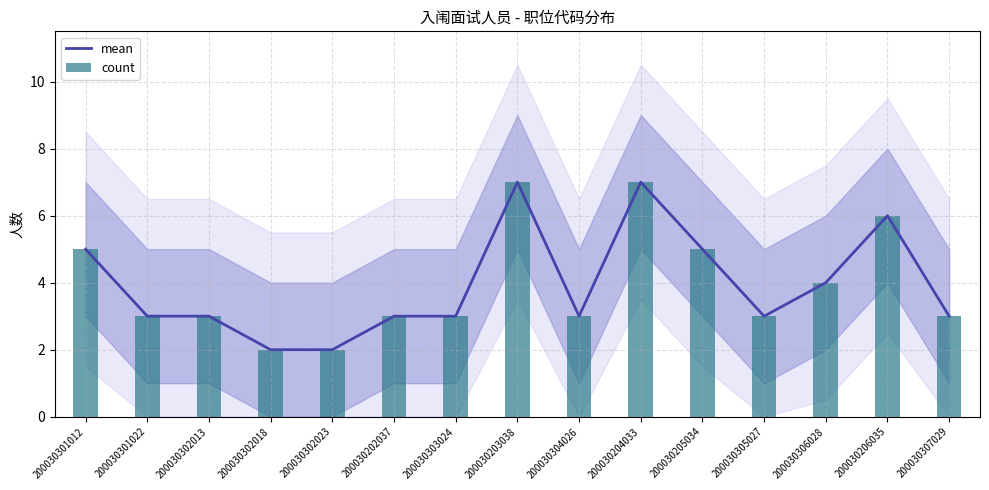

What is the value of the count bar at the 11th from the left?

5